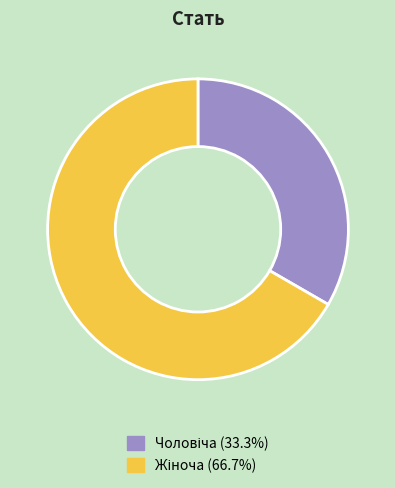

Is there any slice that represents more than half of the pie?

Yes